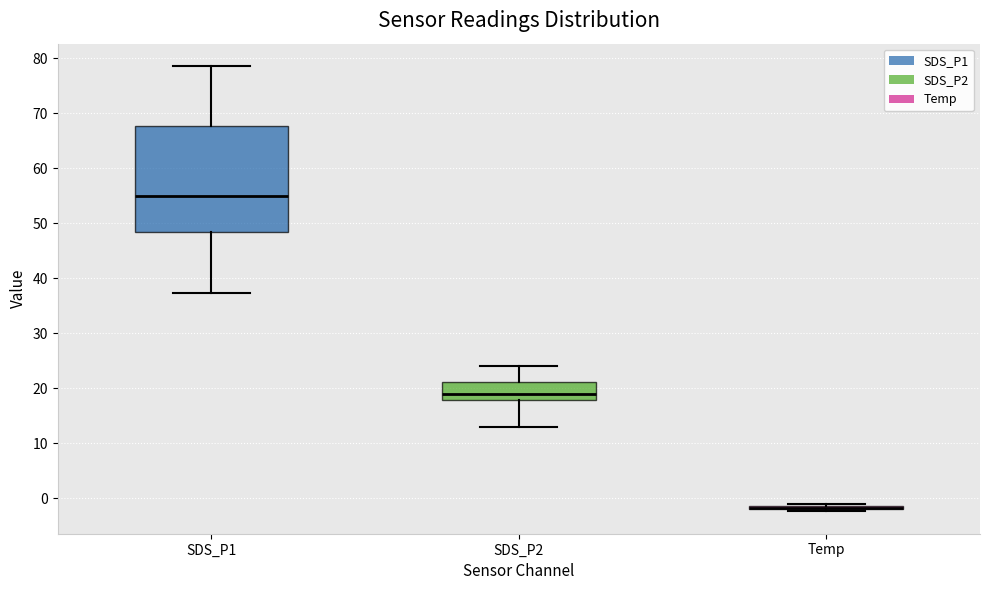

Where does the median line of the box for SDS_P2 sit on the y-axis? The values are not printed on the chart, so give them approximately, as read against the axis.

19